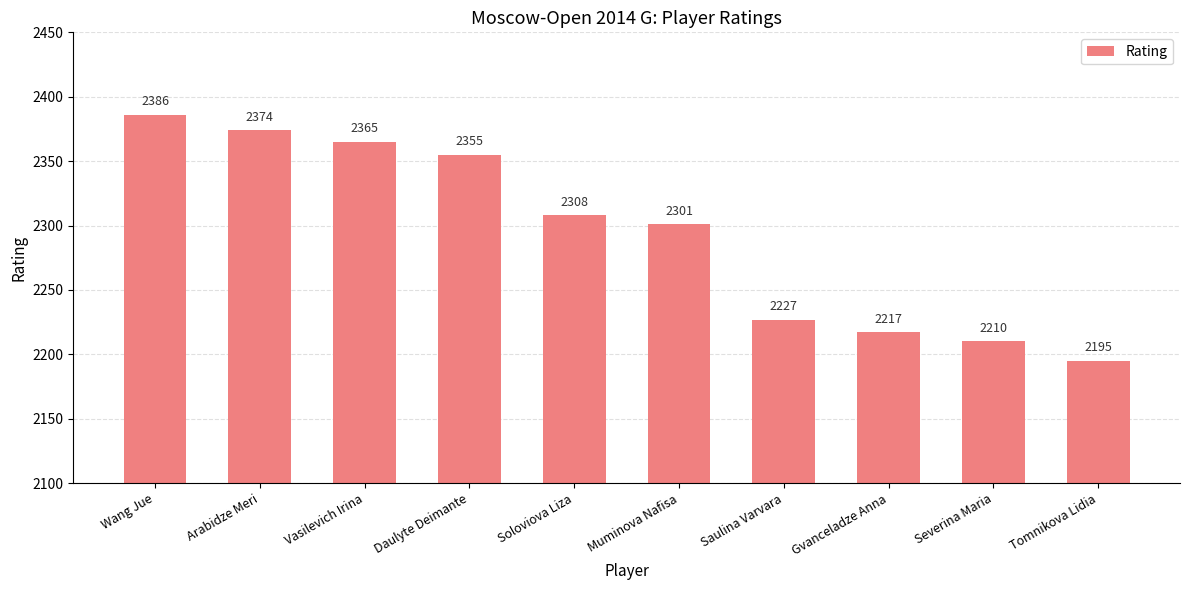

How many data points does each series have?

10